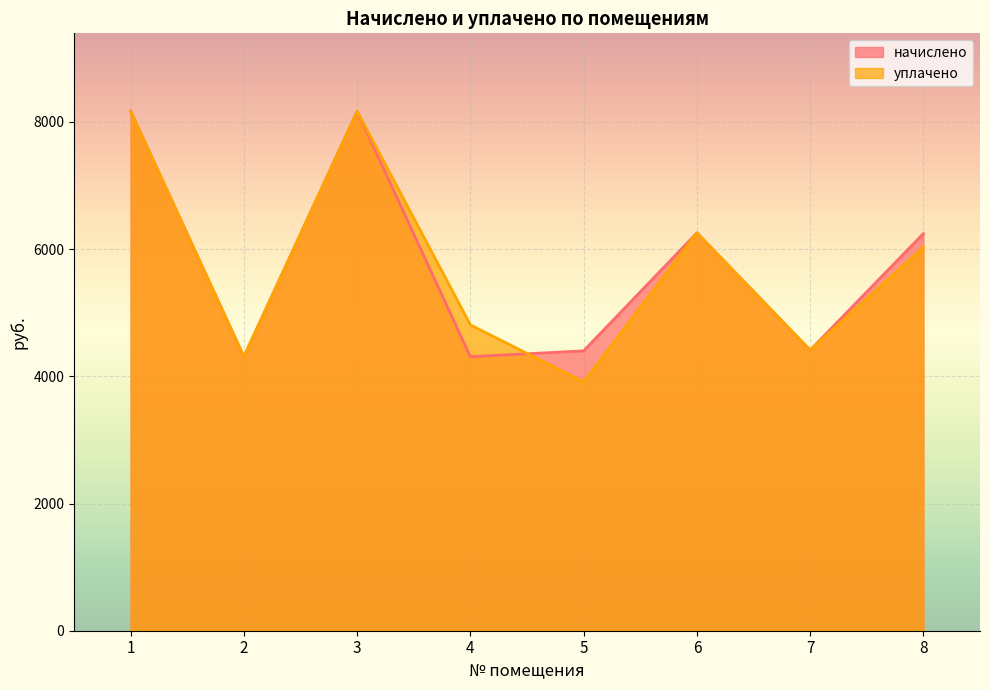

Reading right to left, extract all data points from this chart.

начислено: 8=6243.8	7=4412.2	6=6255.4	5=4400.6	4=4308.5	3=8167.7	2=4308.5	1=8167.7
уплачено: 8=6030.6	7=4412.2	6=6255.4	5=3911.7	4=4808.8	3=8167.7	2=4308.5	1=8167.7